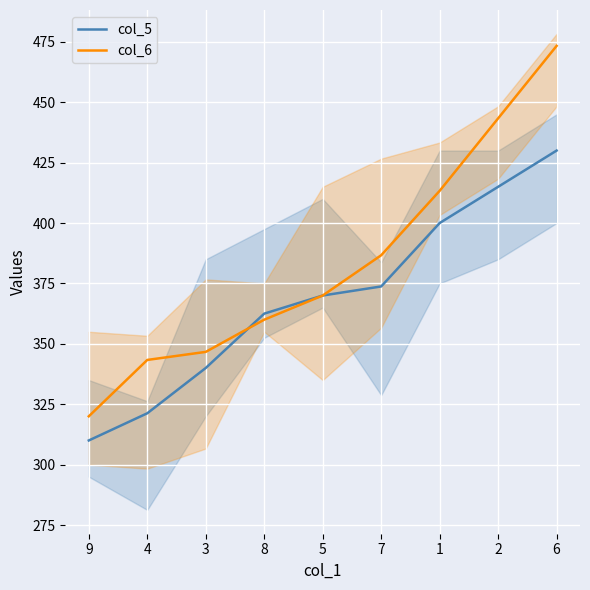

How many values in the col_6 series exceed 370?

4